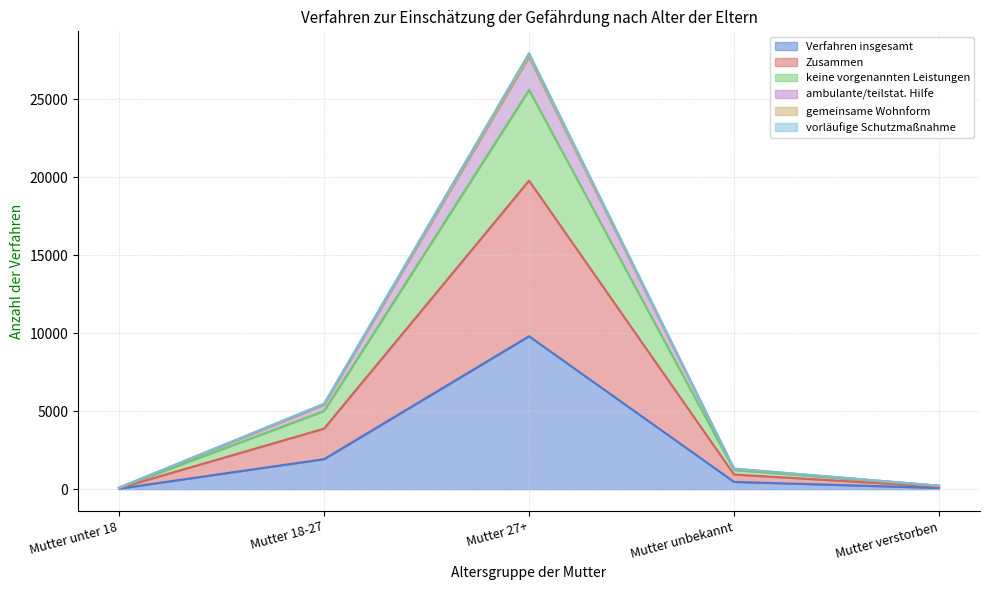

At which label is Verfahren insgesamt closest to 4915?

Mutter 18-27